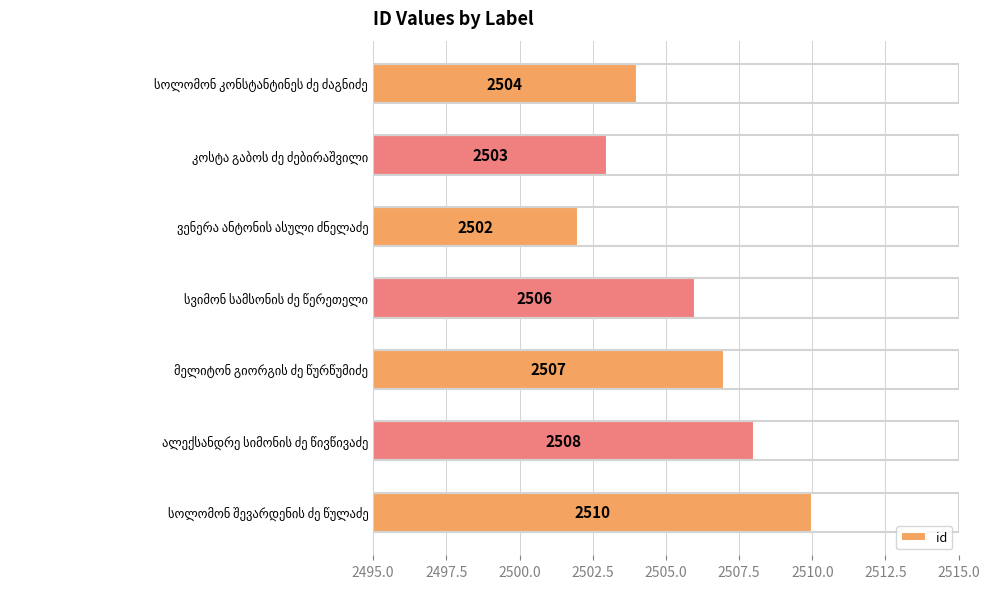

Count the values in the range 2503 to 2508.

5